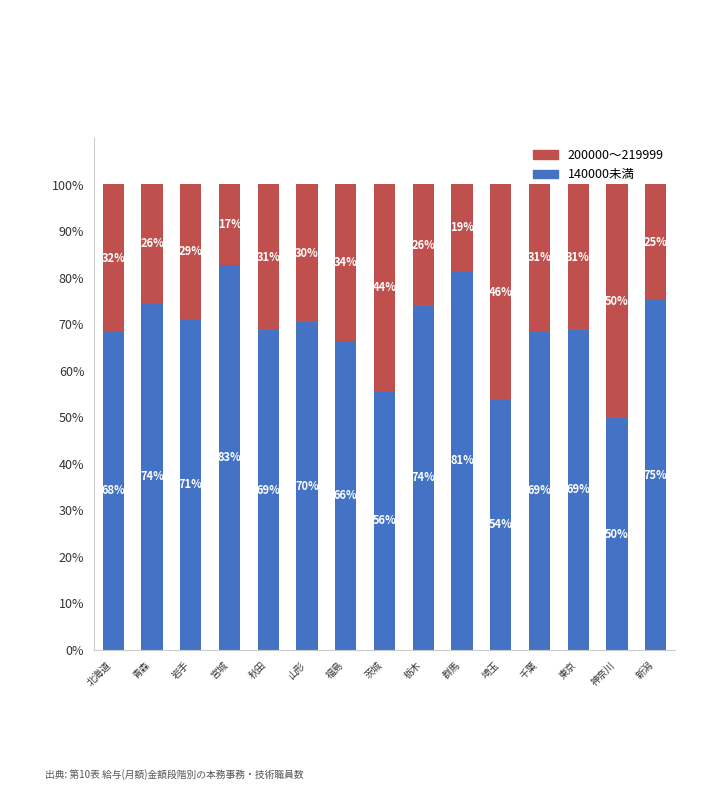

The value of 140000未満 at 神奈川 is 34.9. True or false?

False